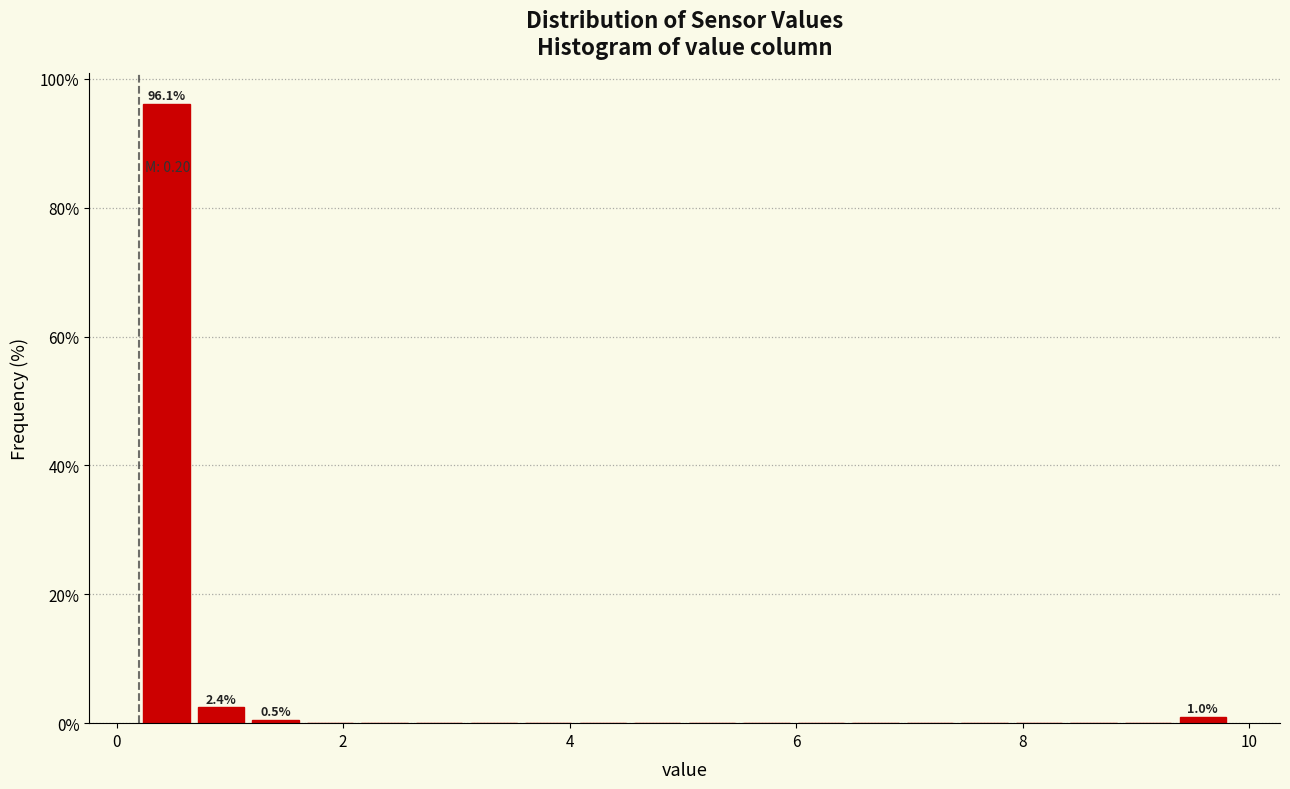

Read against the x-axis, roughly where is the centre of the tallest bar?

0.4